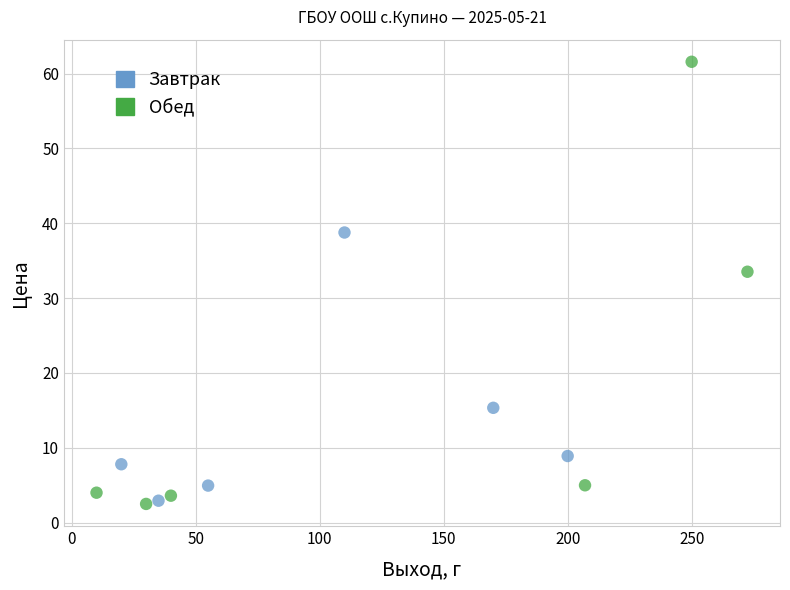

Which series has the largest Y range (max minus min)?

Обед